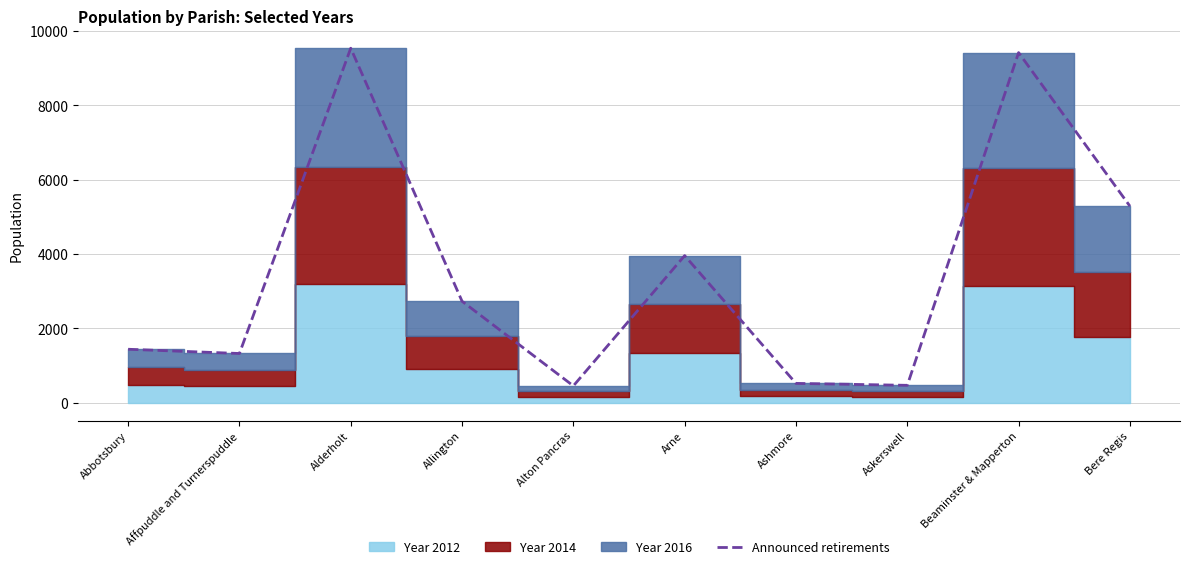

List the labels in order of value, smallest first.

Alton Pancras, Askerswell, Ashmore, Affpuddle and Turnerspuddle, Abbotsbury, Allington, Arne, Bere Regis, Beaminster & Mapperton, Alderholt